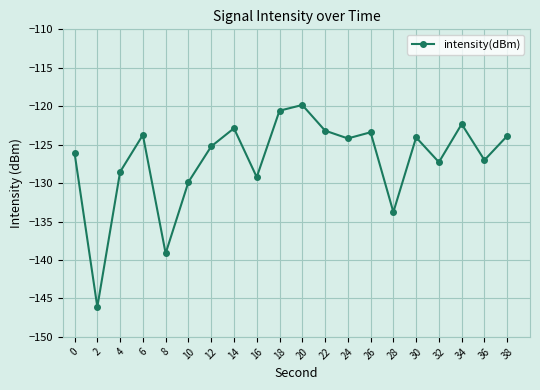

How many lines are shown in the chart?

1